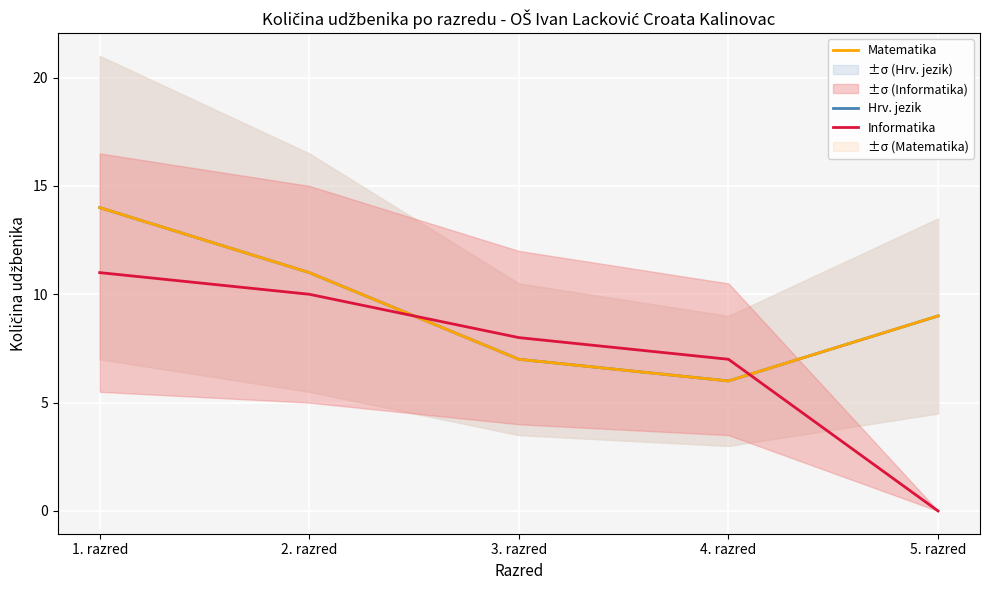

What position from the left is 1. razred?

1